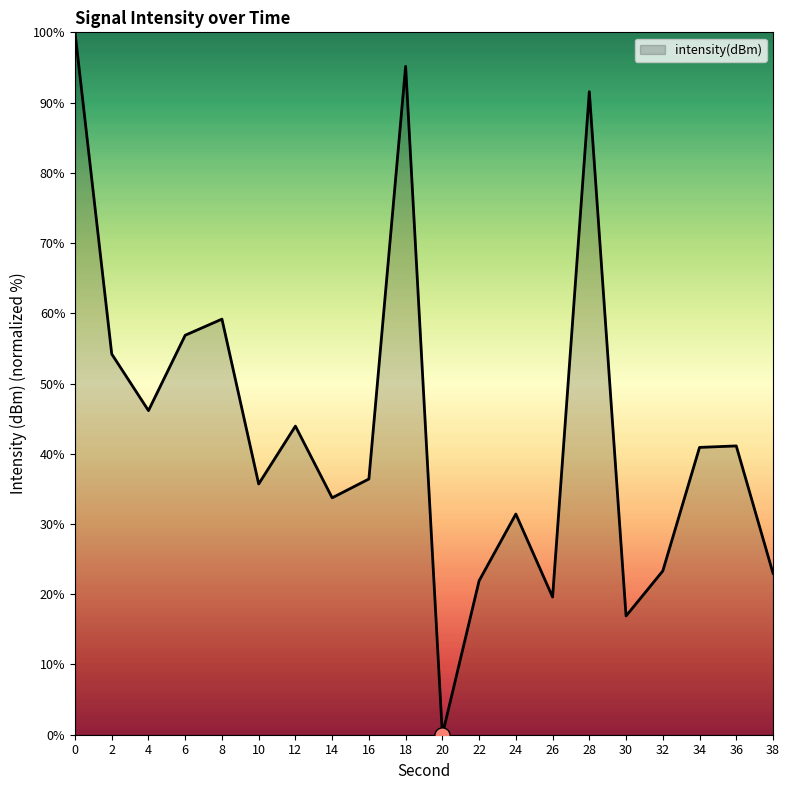

What is the ratio of the value at 28 to the value at 24?

2.9